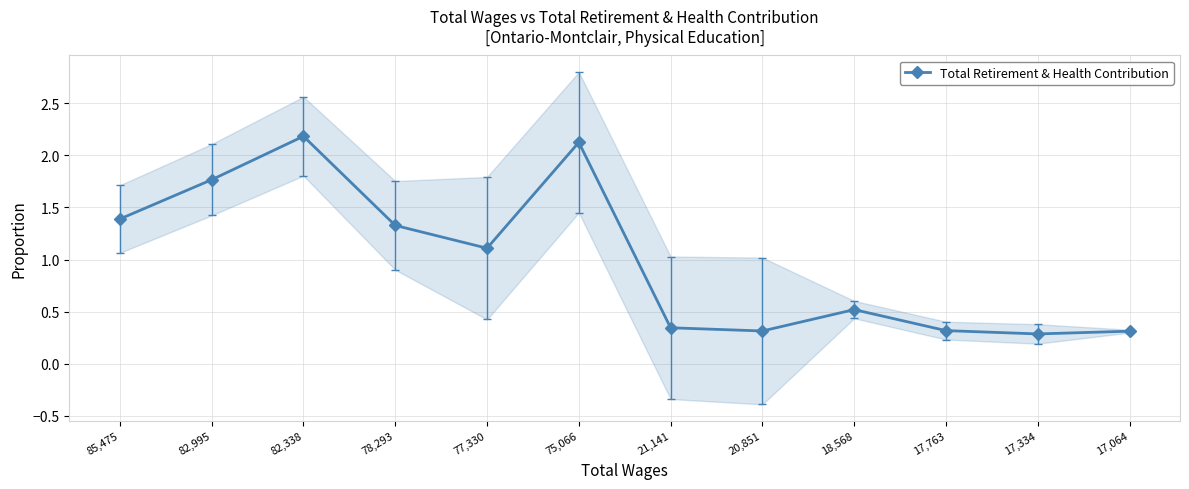

Does the chart display data point markers on the line(s)?

Yes